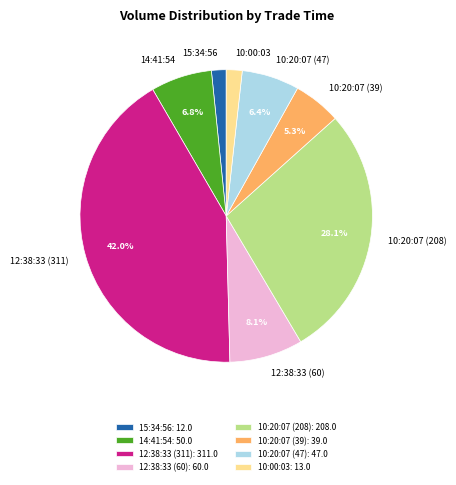

To the nearest percent, what percentage of the pie is 10:00:03?

2%